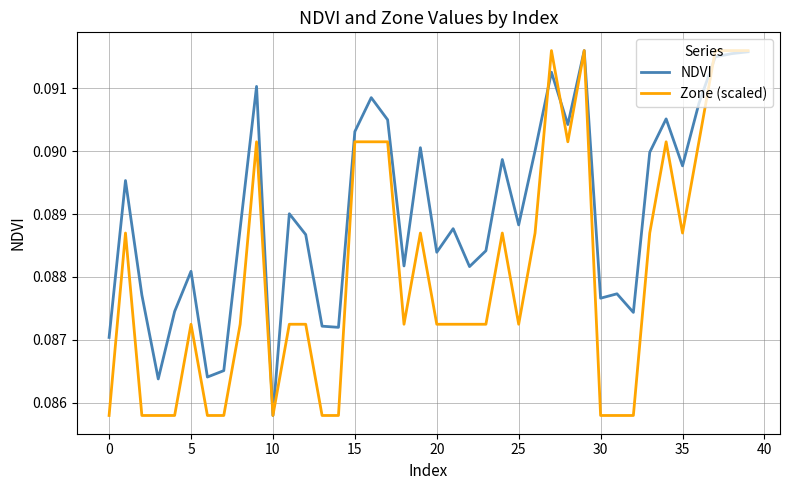

Which series has the largest total across all categories?

NDVI